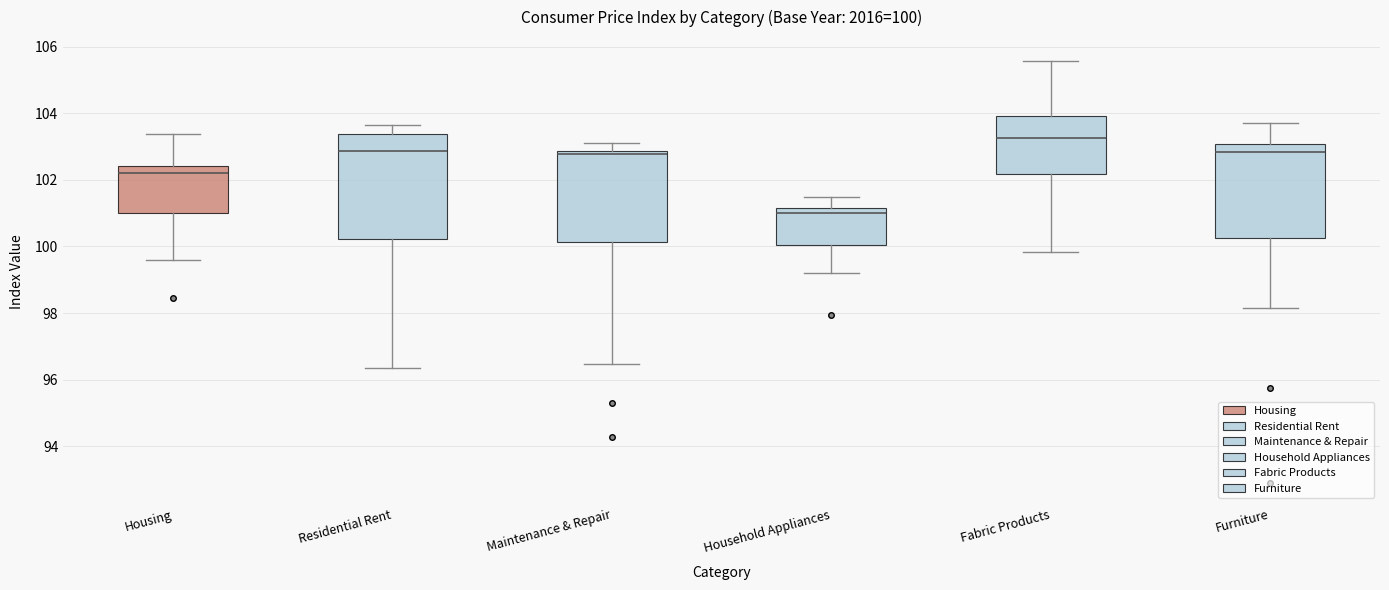

Which box's median line is the lowest?

Household Appliances